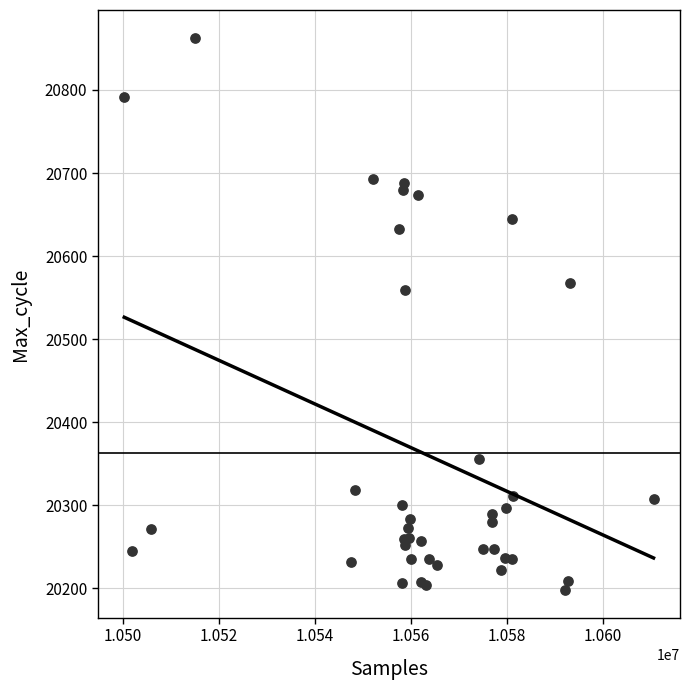

What Y value in the scatter plot is closest to 20530?

20559